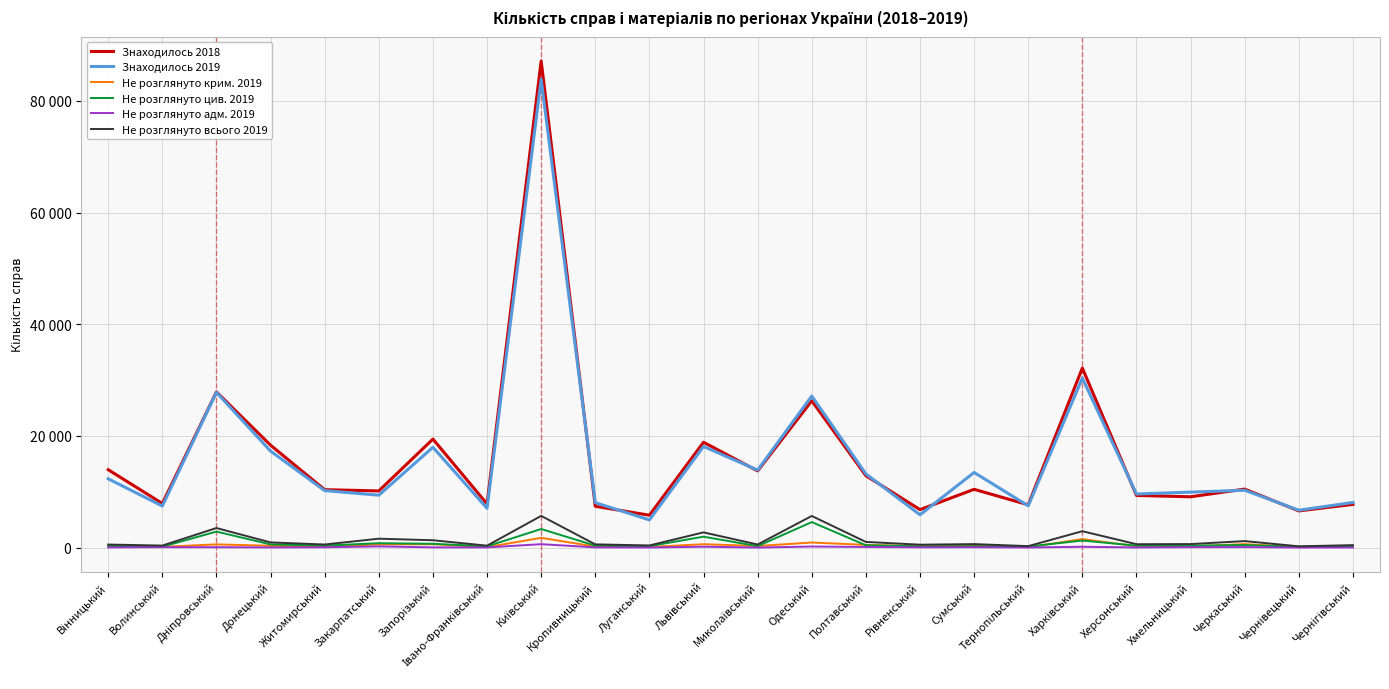

Where do Знаходилось 2019 and Знаходилось 2018 first cross each other?

Київський and Кропивницький